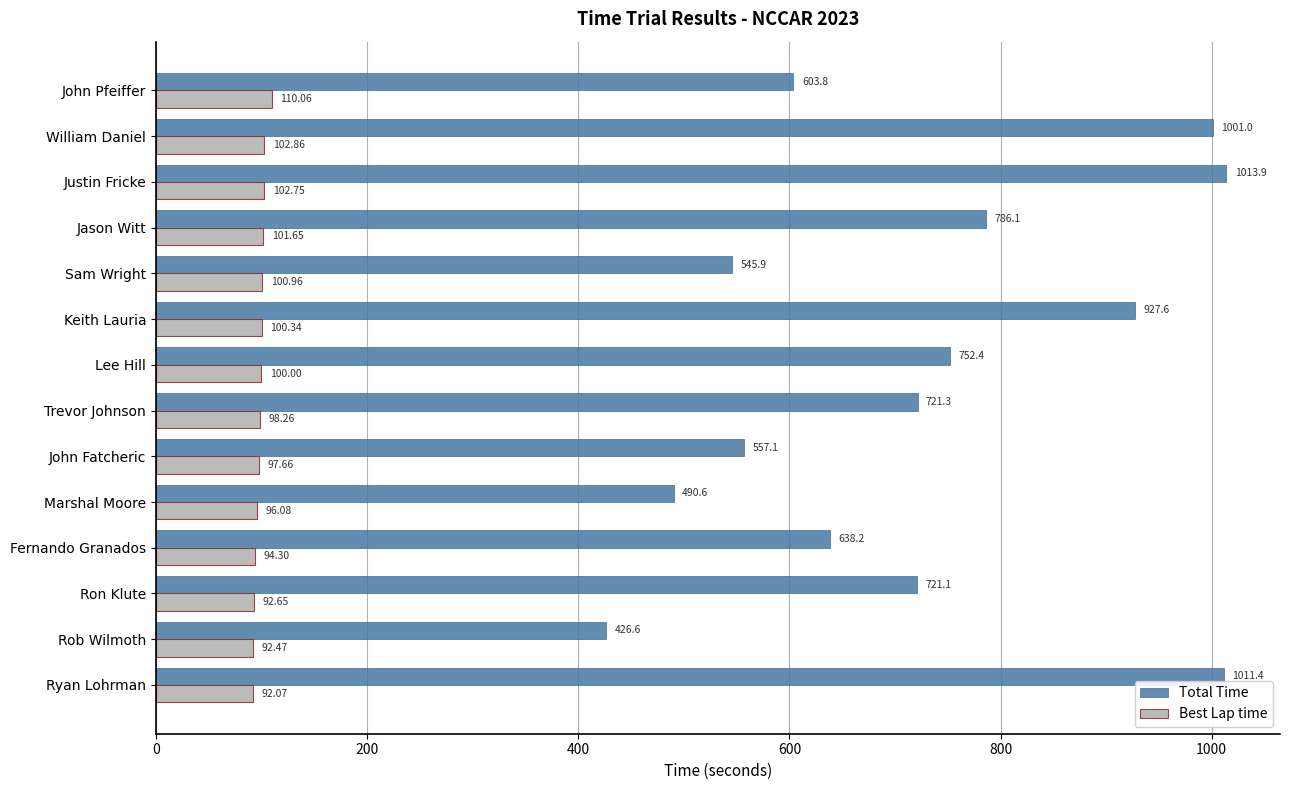

List the series in order of their overall mean, lowest first.

Best Lap time, Total Time